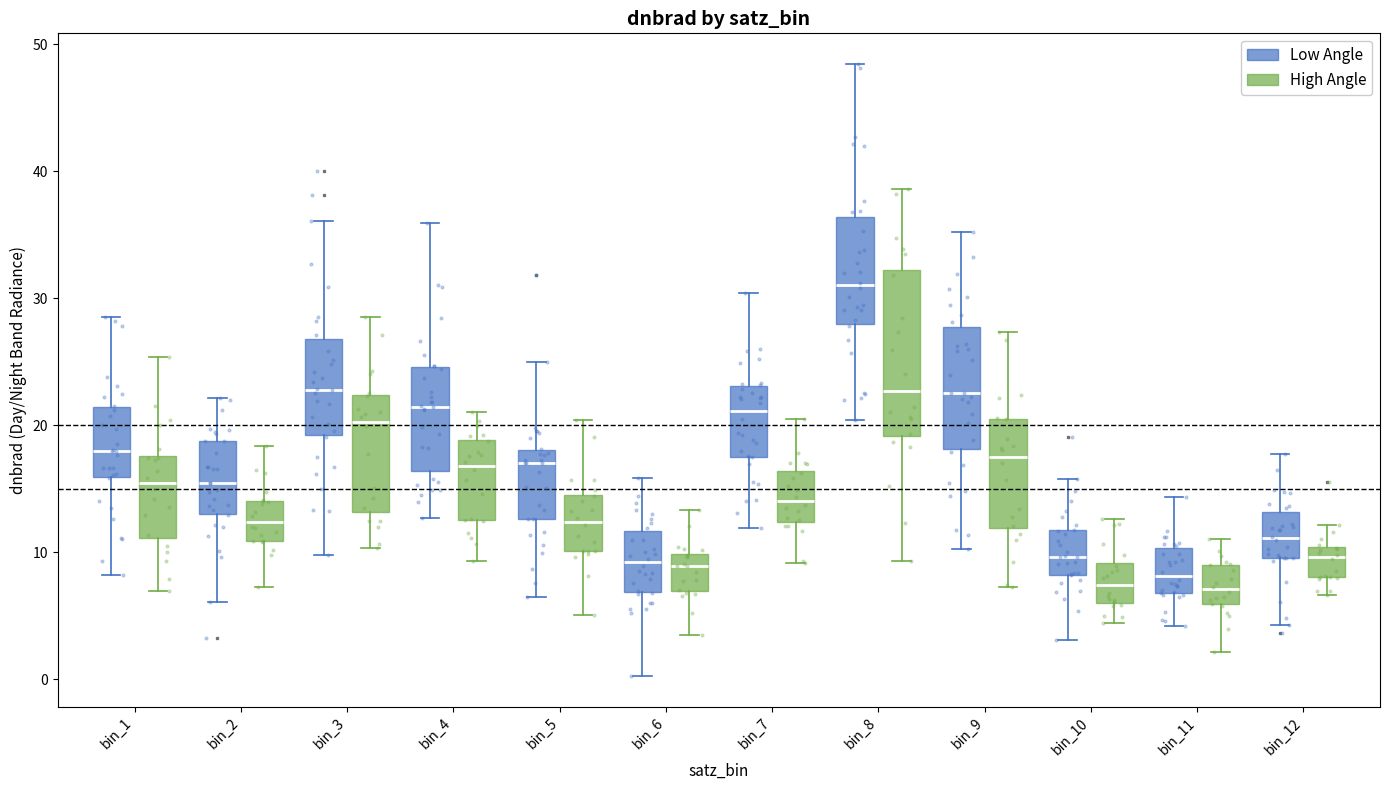

Which box is the tallest, from its lower edge to its upper edge?

bin_8 (High Angle)